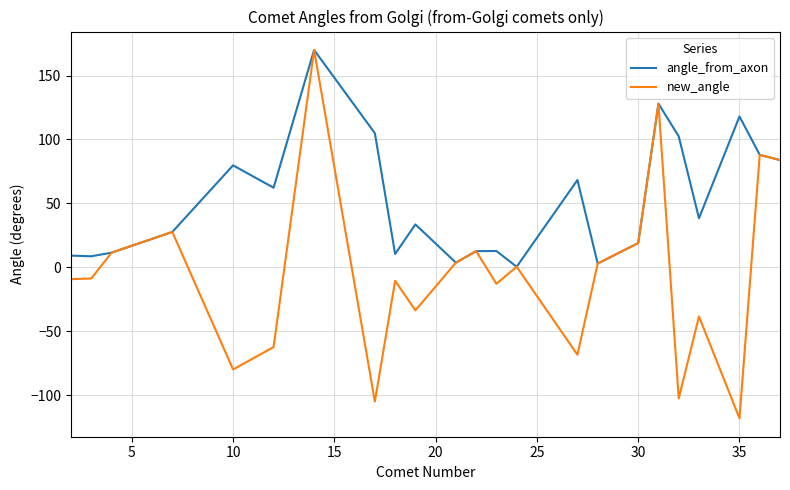

What is the minimum value for new_angle?

-118.0